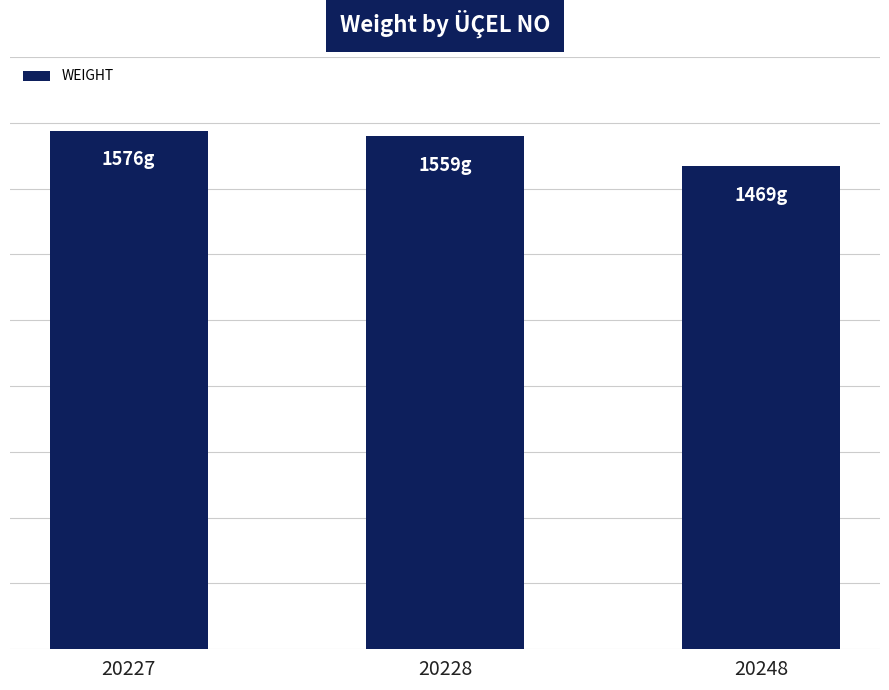

Reading left to right, what are all the values shown in this chart?

1576	1559	1469